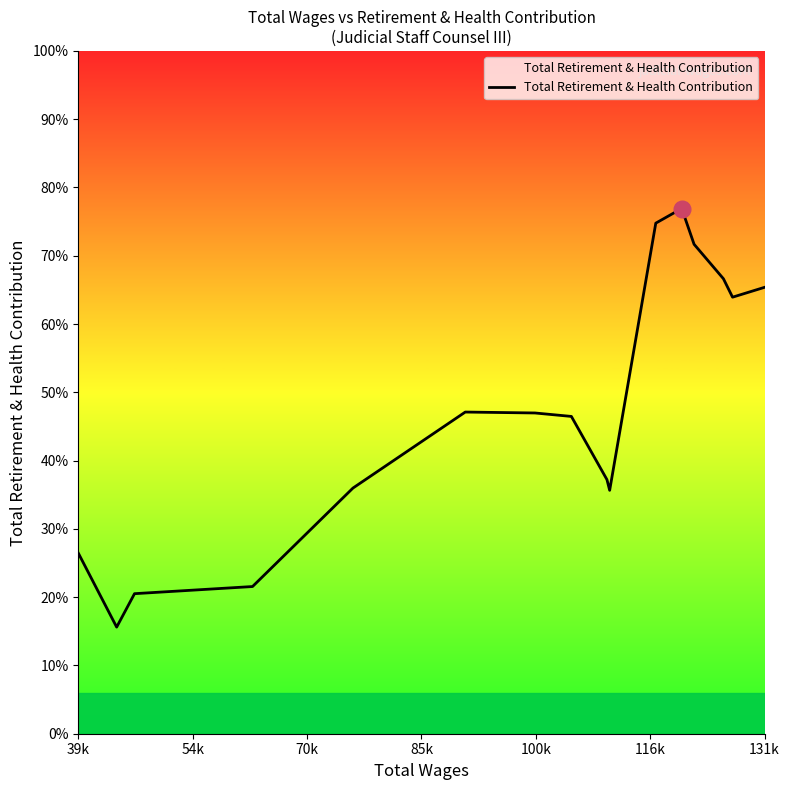

Does the chart display data point markers on the line(s)?

No